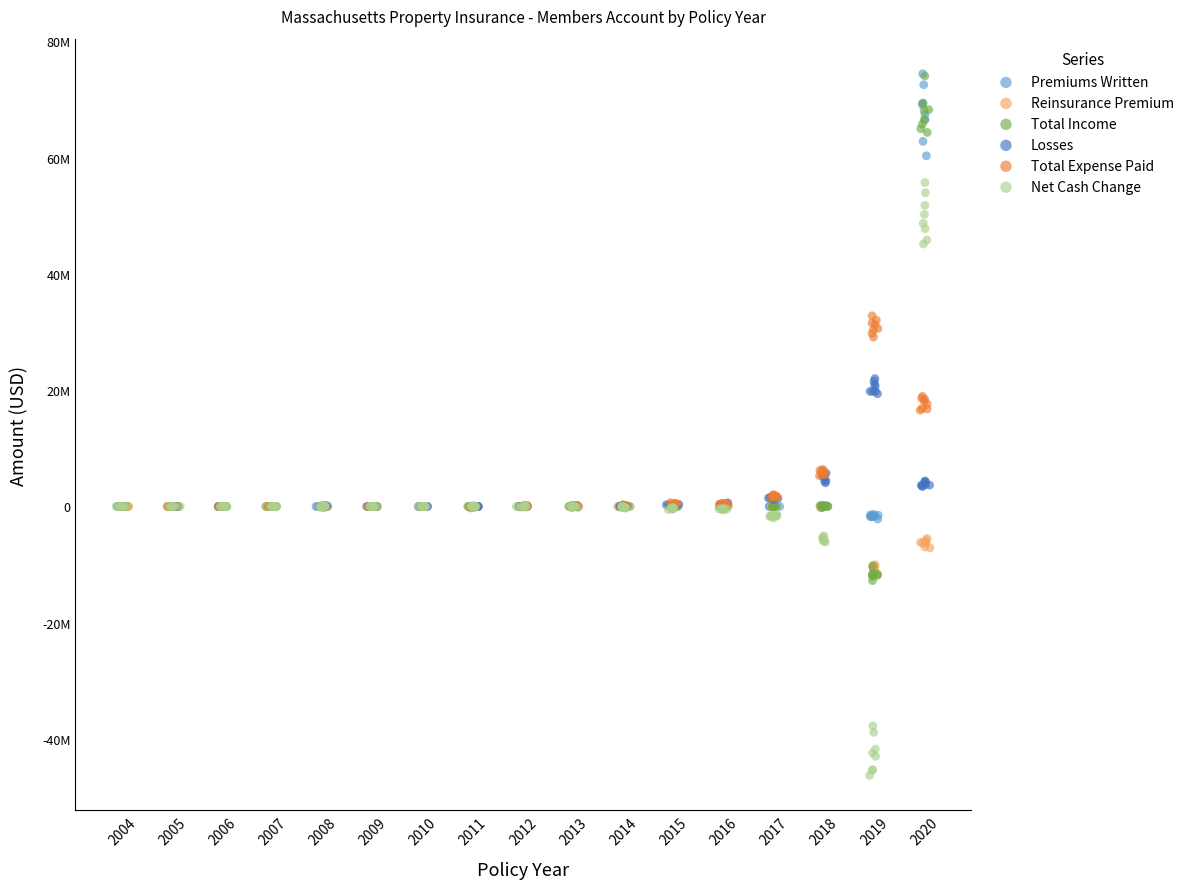

What are all the series names shown in the legend?

Premiums Written, Reinsurance Premium, Total Income, Losses, Total Expense Paid, Net Cash Change